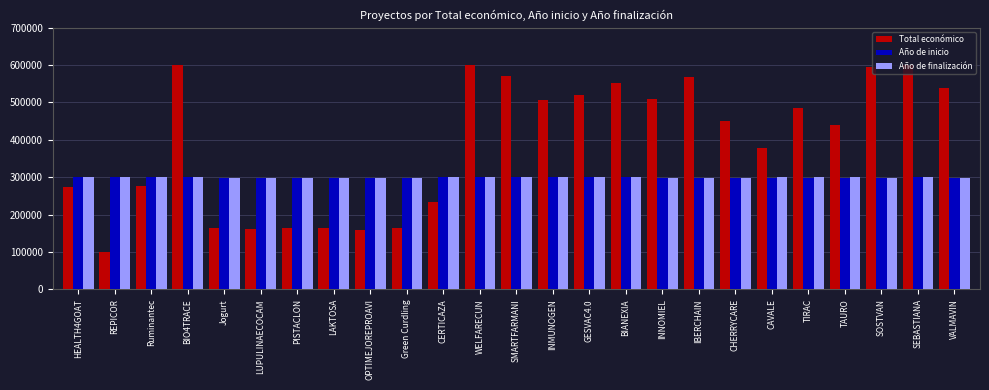

What is the sum of all Total económico values?

9773665.0